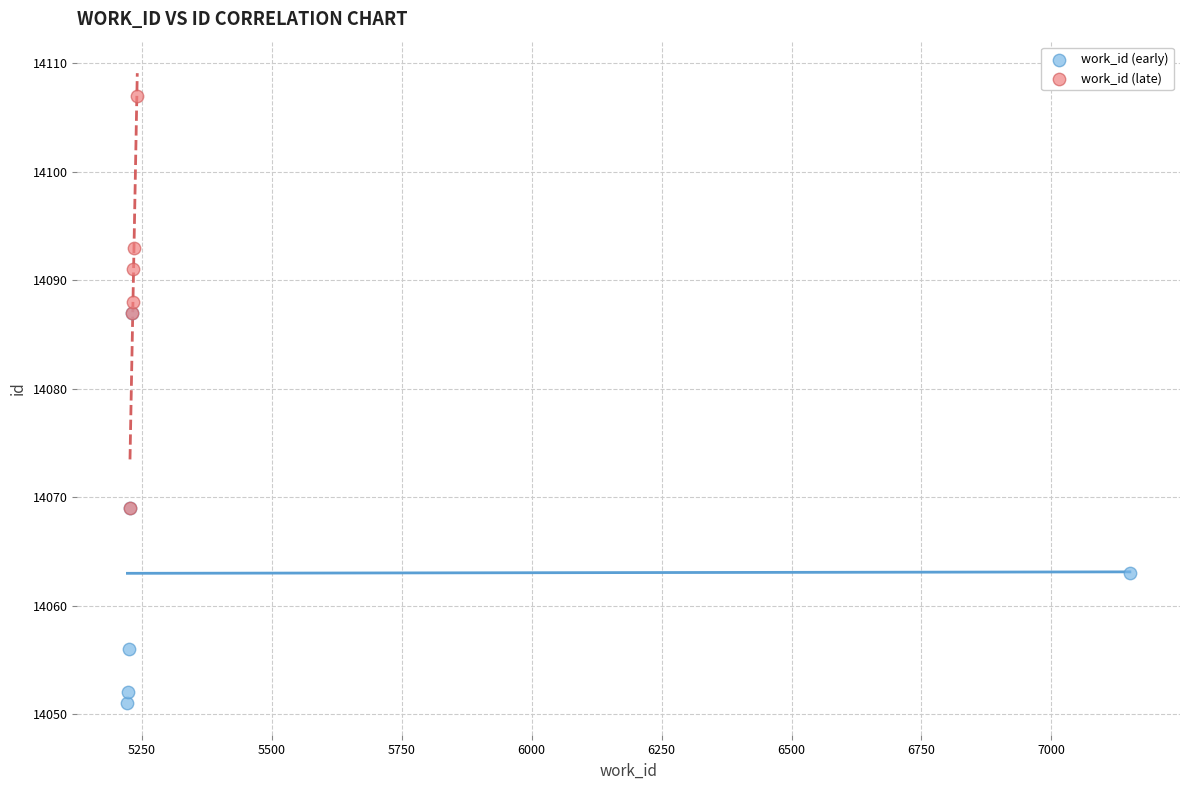

Which series has the widest spread of Y values?

work_id (late)